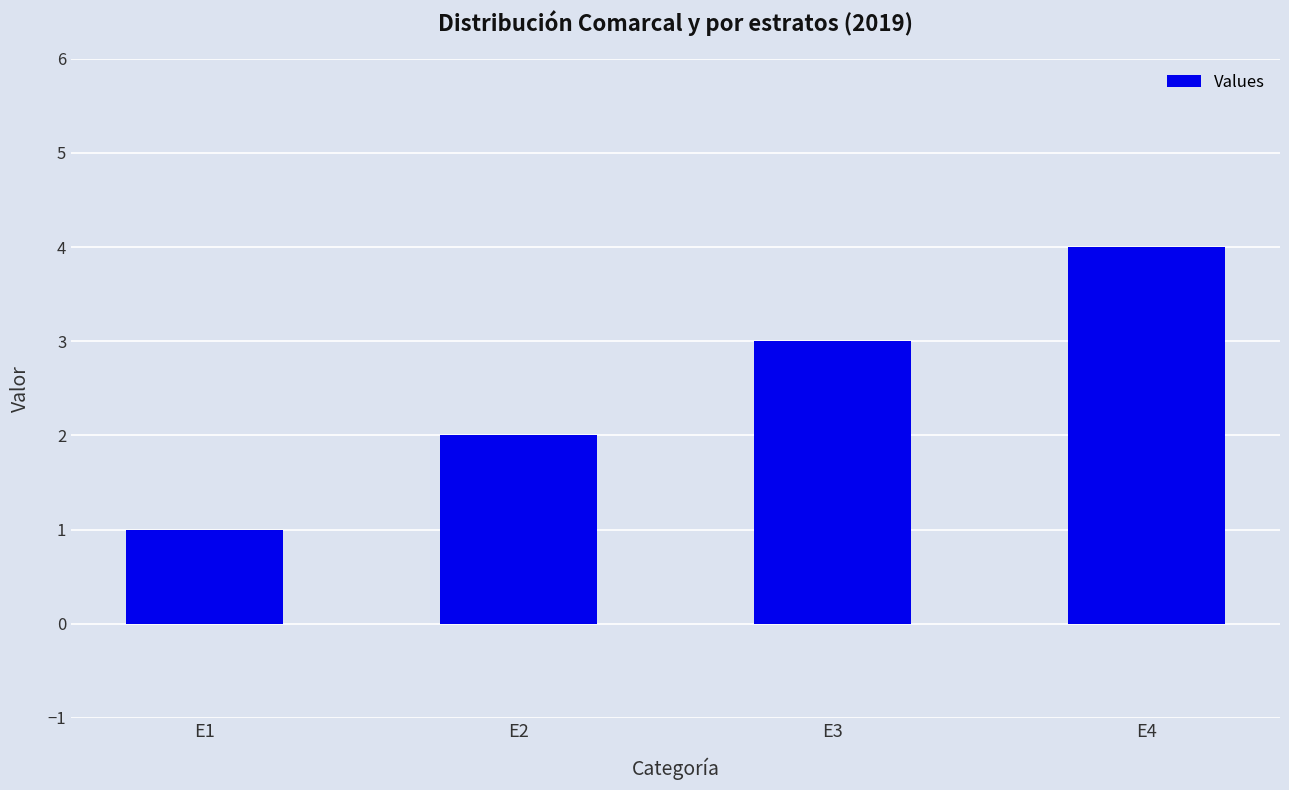

What is the sum of all values?

10